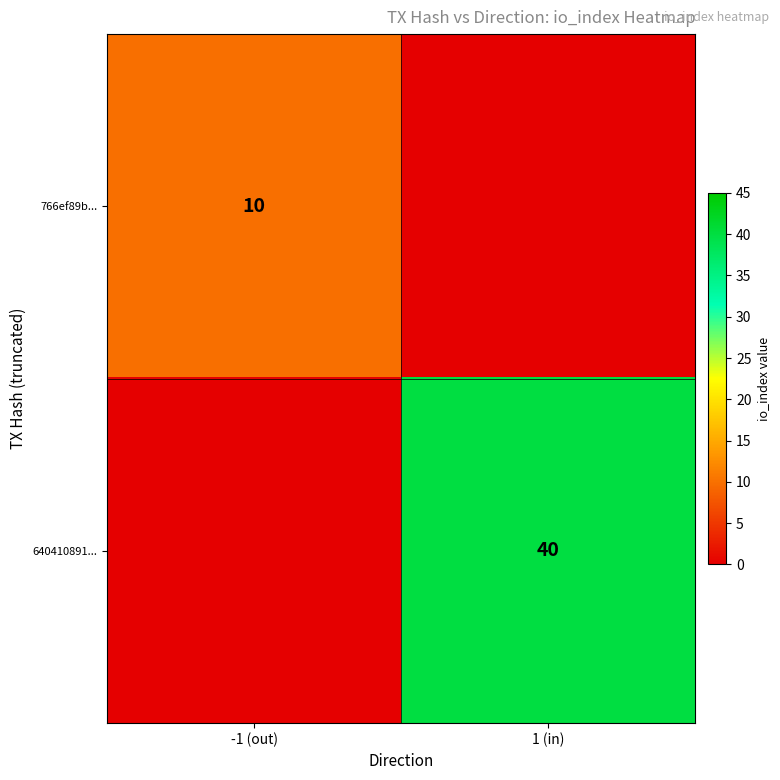

At which category is the sum across all series the highest?

1 (in)